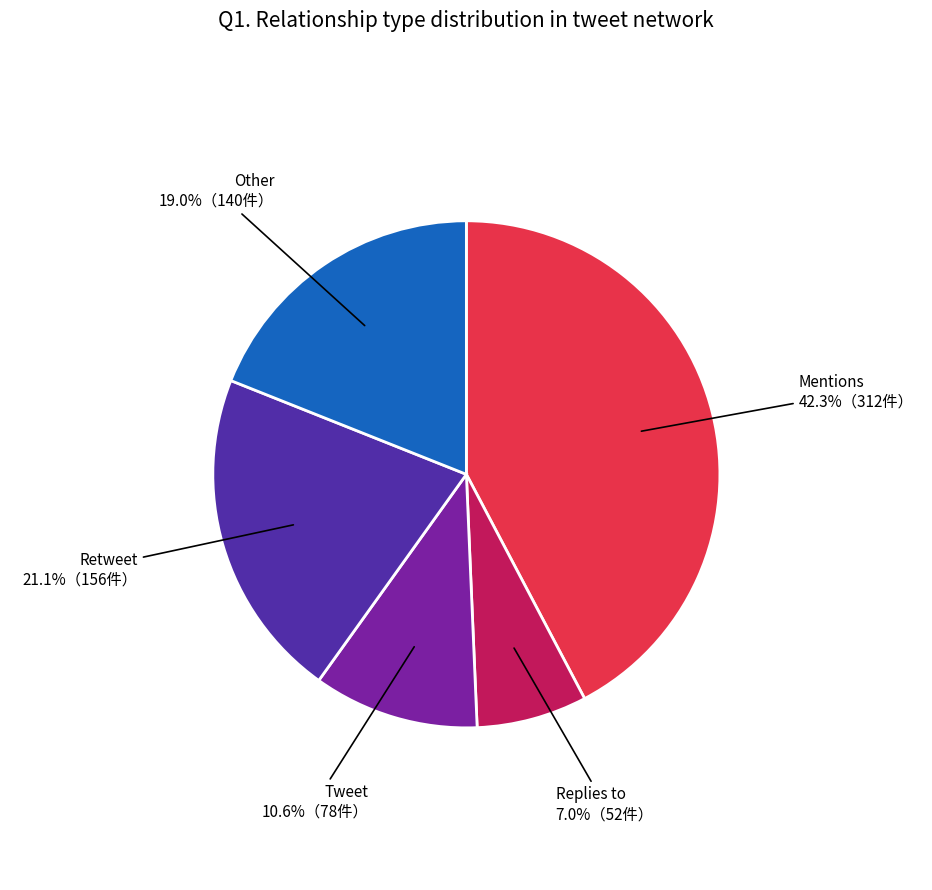

Does any single category account for the majority?

No